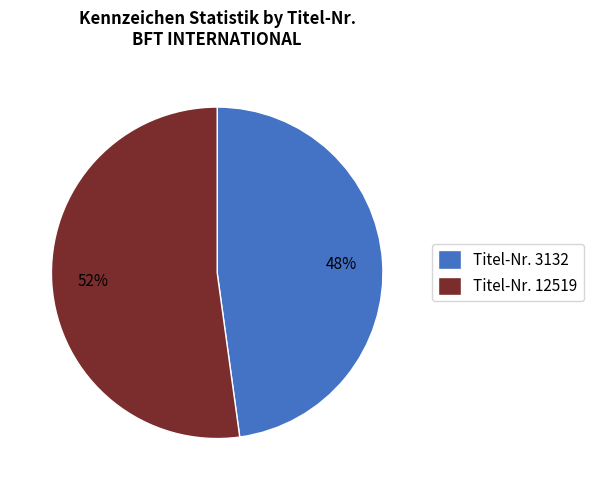

Rank the categories by value from lowest to highest.

Titel-Nr. 3132, Titel-Nr. 12519